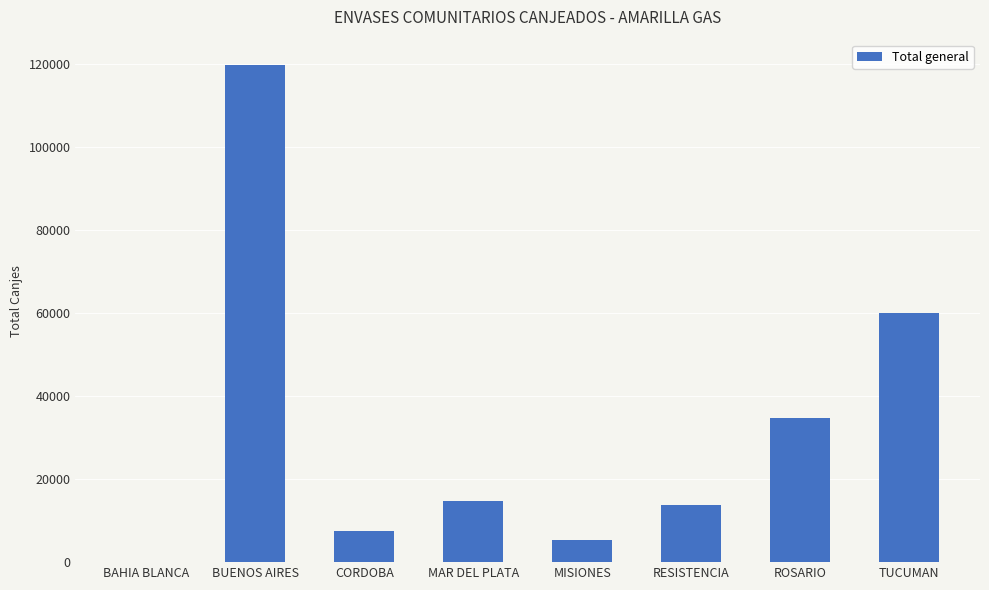

True or false: the data shows 59972 at TUCUMAN.

True